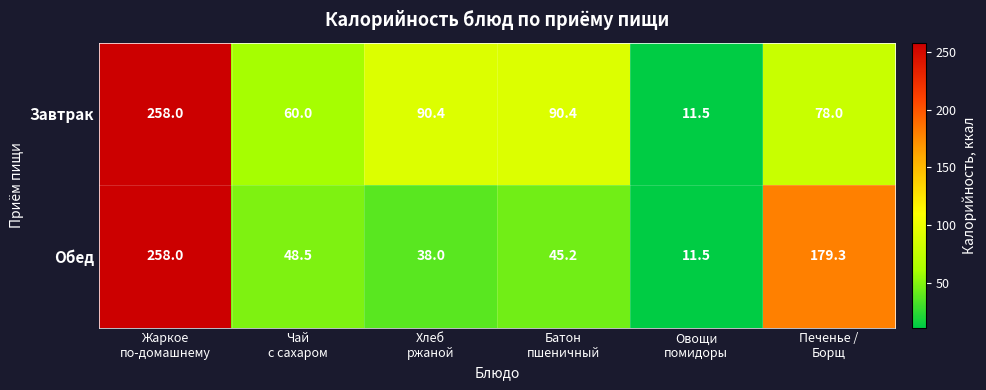

What is the sum of all Обед values?

580.5